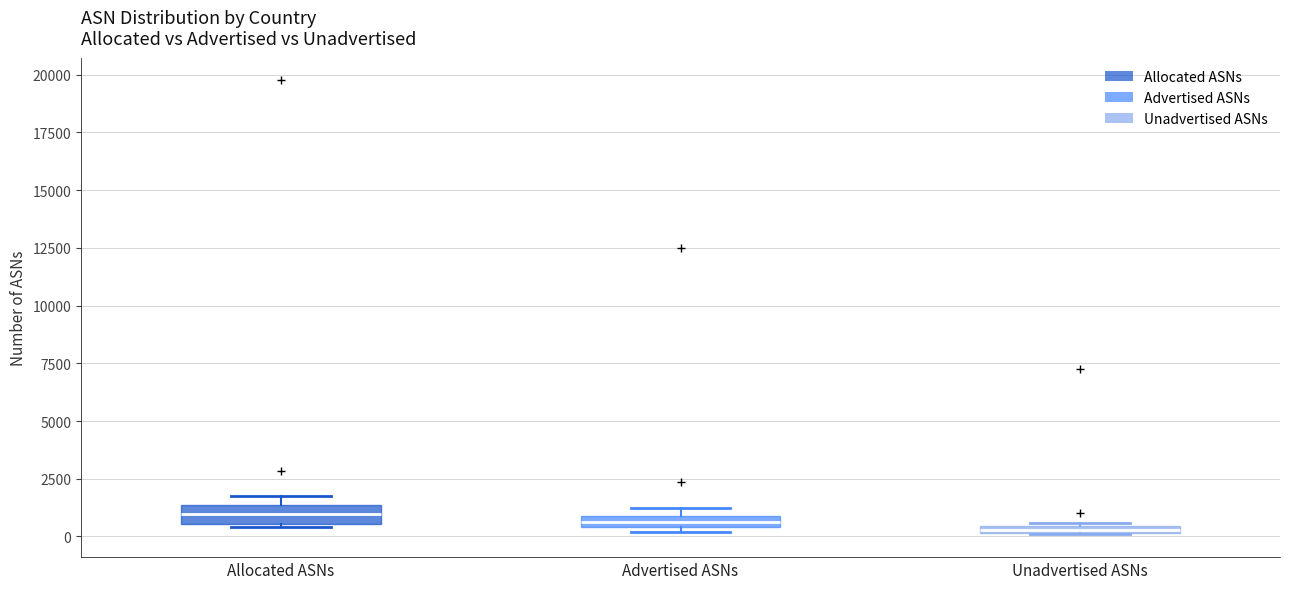

Where is the lower edge of the box for Advertised ASNs on the y-axis? The values are not printed on the chart, so give them approximately, as read against the axis.

500